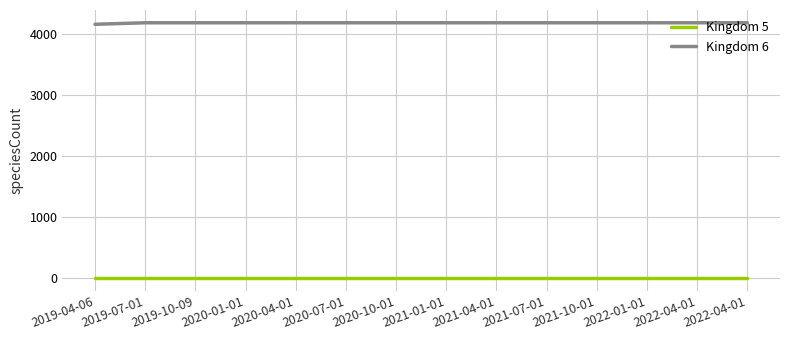

What are all the series names shown in the legend?

Kingdom 5, Kingdom 6